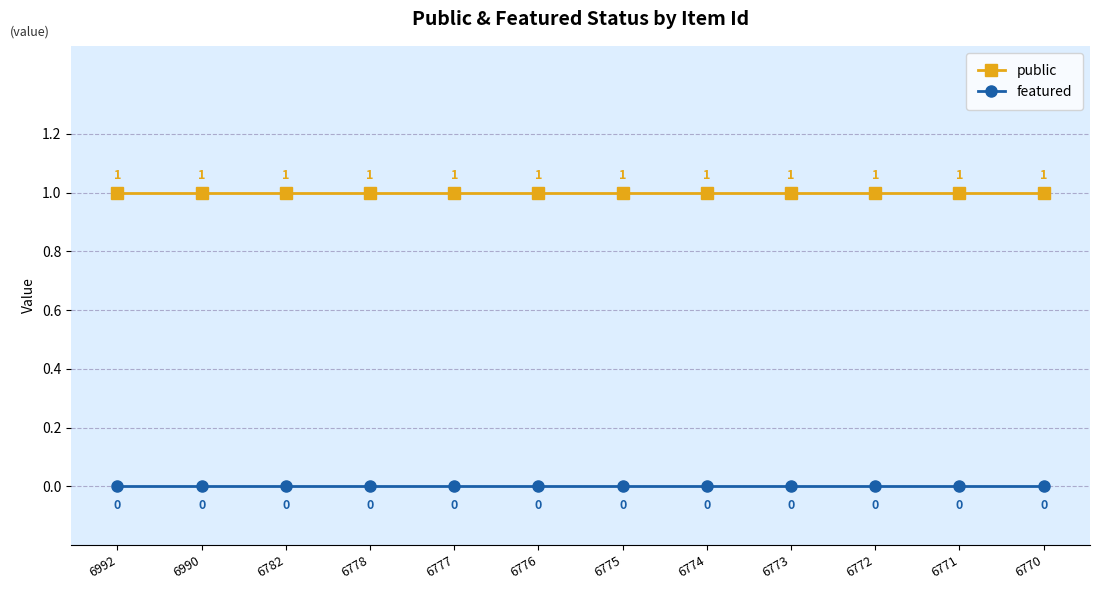

What is the value of the public point at the 12th from the left?

1